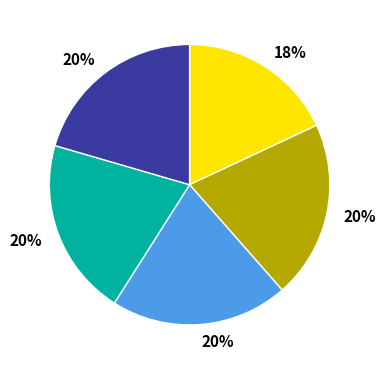

Is there any slice that represents more than half of the pie?

No